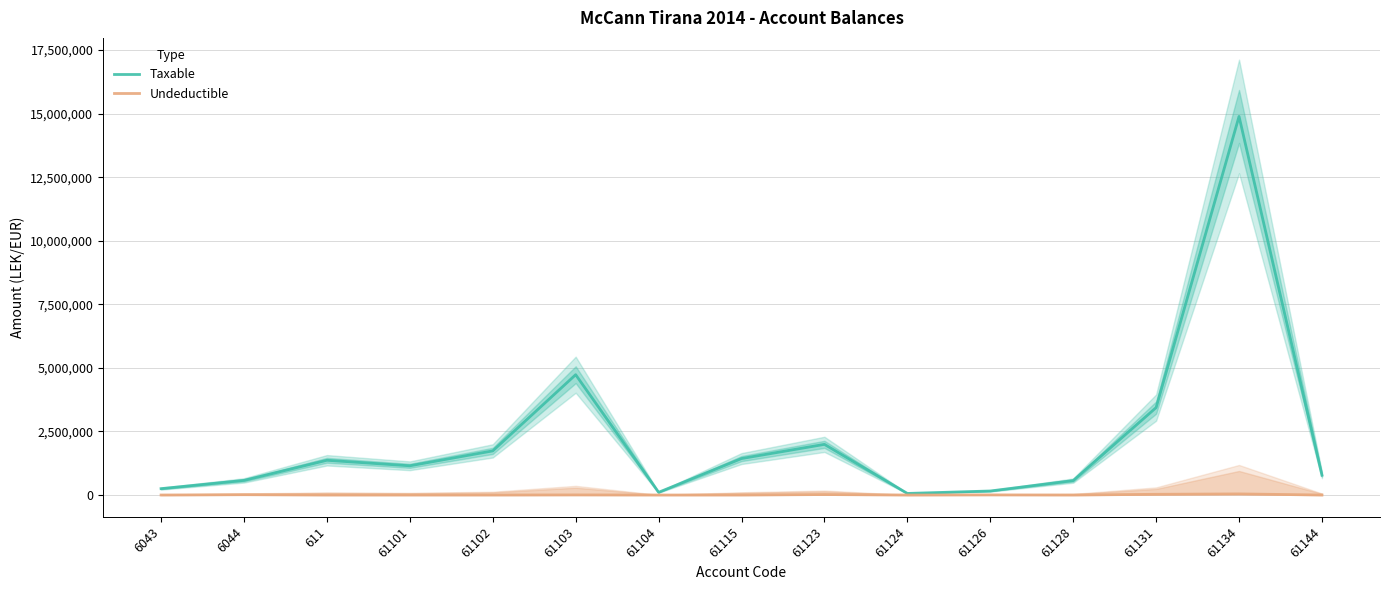

Between 61103 and 61124, which series saw the biggest shift?

Taxable